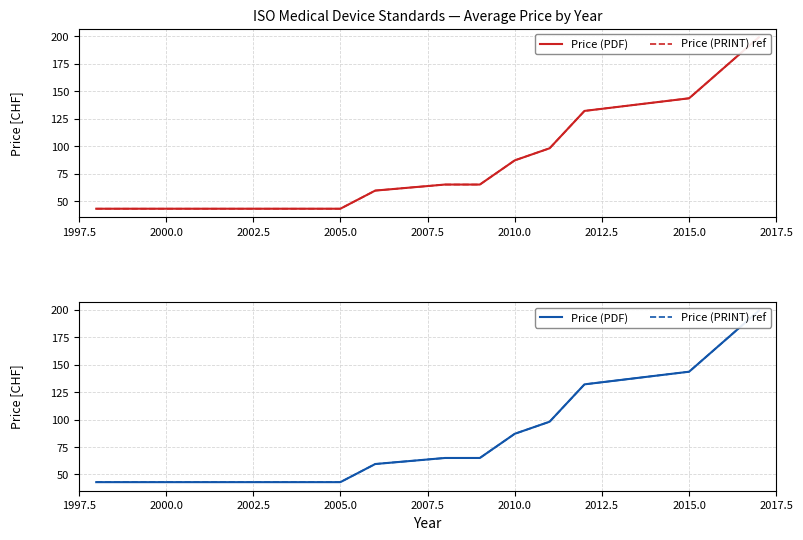

Reading left to right, extract all data points from this chart.

Price (PDF): 43.0	43.0	43.0	43.0	43.0	59.5	65.0	65.0	87.0	98.0	132.0	143.5	199.0
Price (PRINT) ref: 43.0	43.0	43.0	43.0	43.0	59.5	65.0	65.0	87.0	98.0	132.0	143.5	199.0